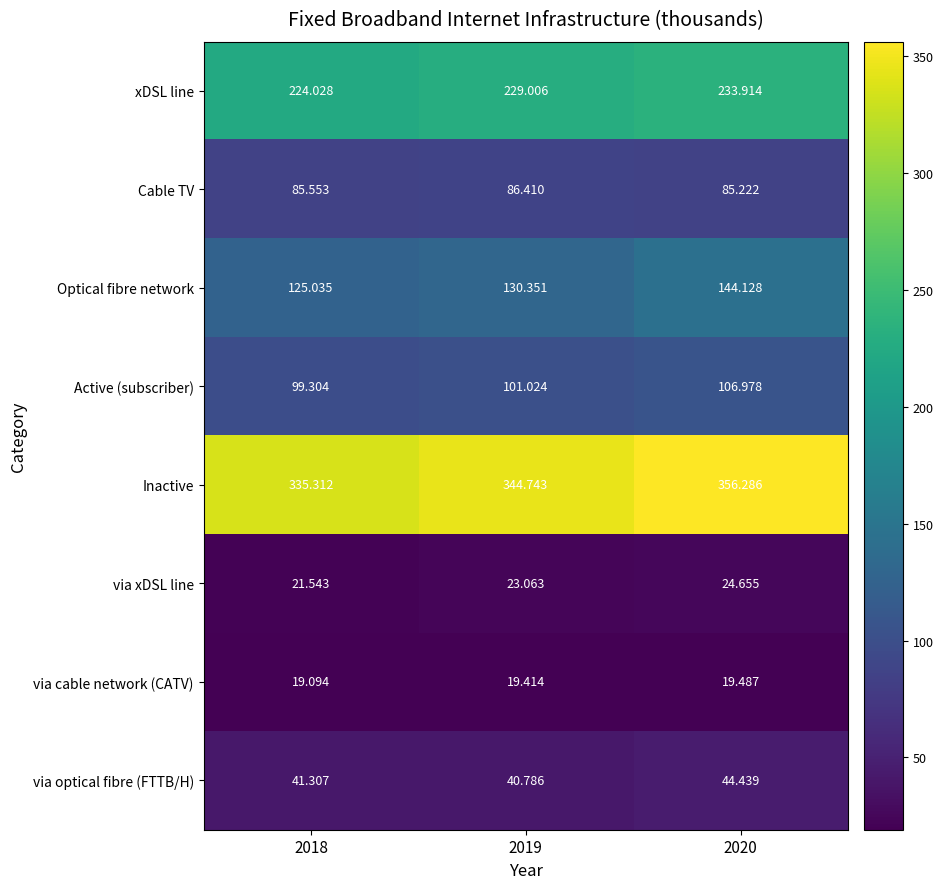

Between 2018 and 2020, which series saw the biggest shift?

Inactive